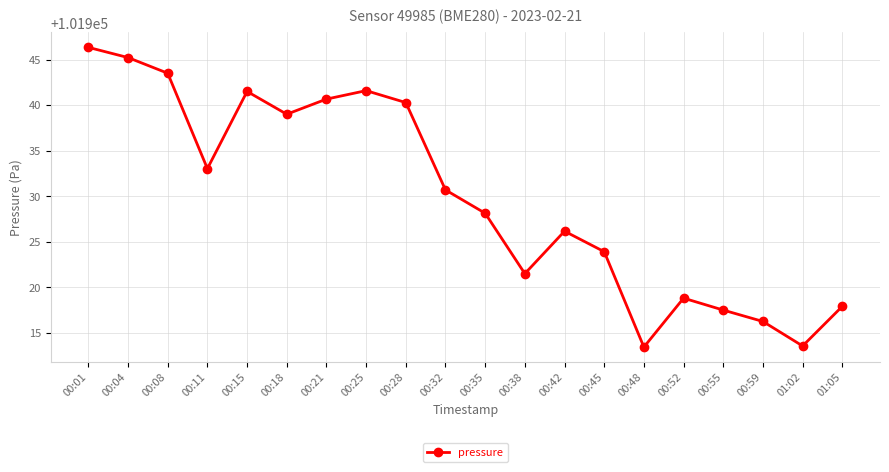

What is the difference between the maximum and minimum values?

32.9